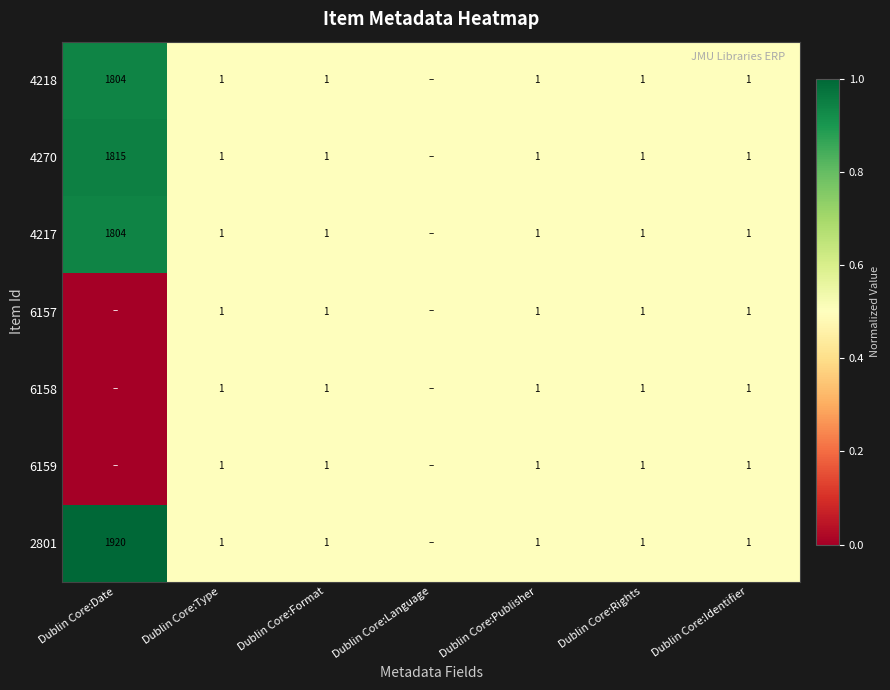

True or false: 2801 has a value of 0.3 at Dublin Core:Type.

False